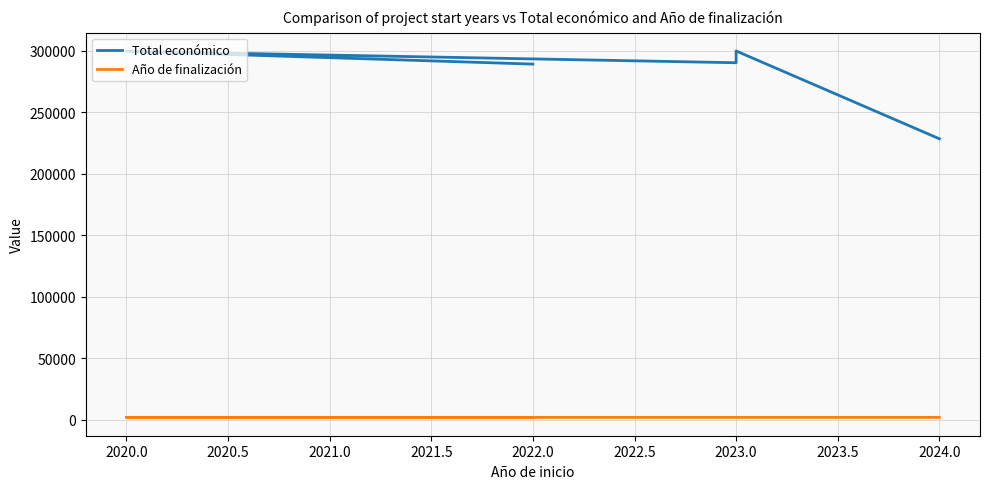

Rank the series at 2020.0 from lowest to highest value.

Año de finalización, Total económico